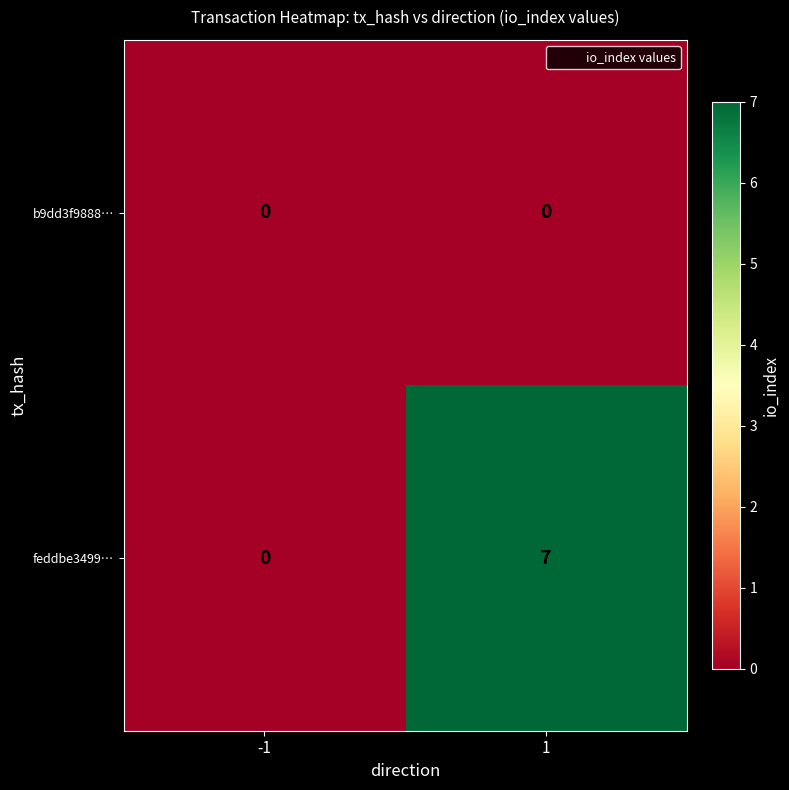

Which series has the largest total across all categories?

feddbe3499…